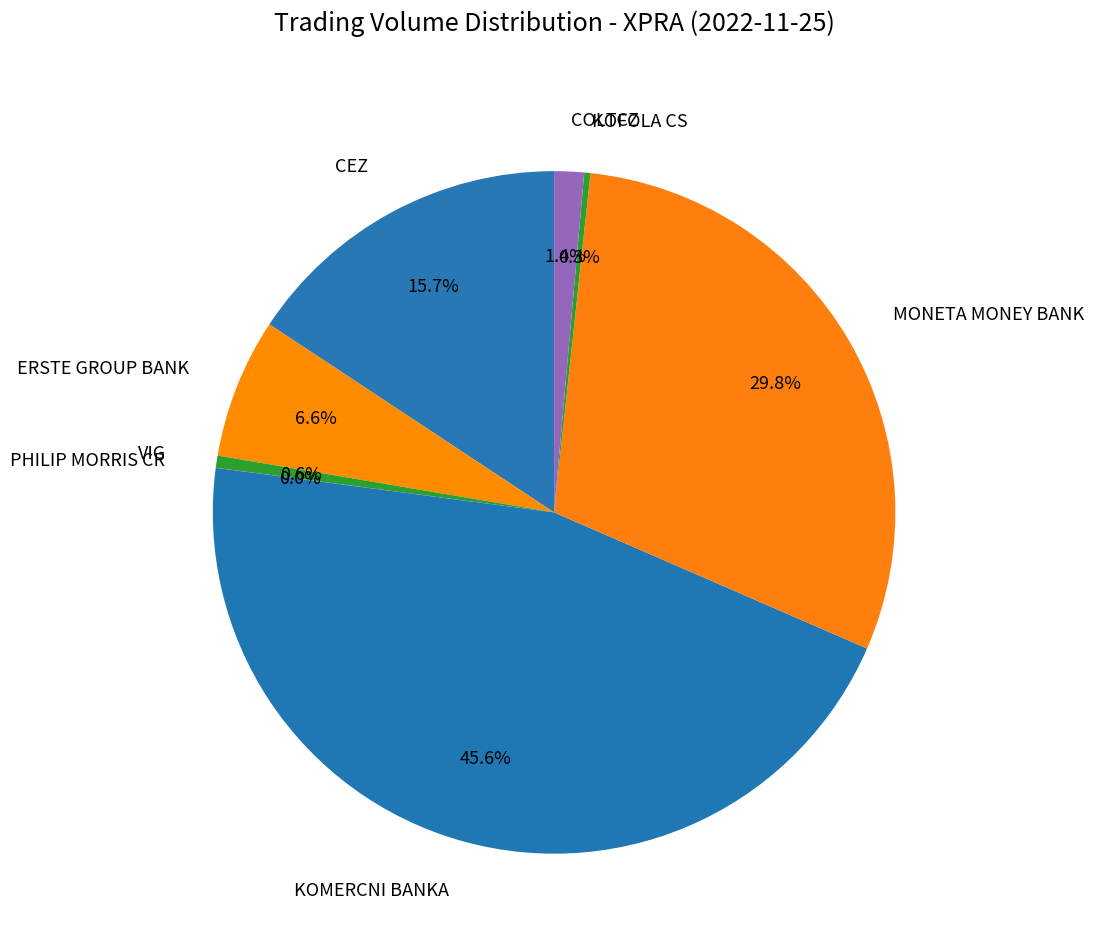

The KOFOLA CS slice represents 0% of the pie. True or false?

True